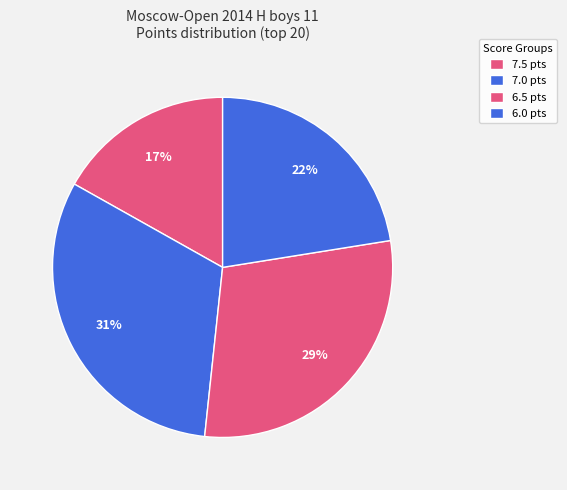

How many slices are in this pie chart?

4